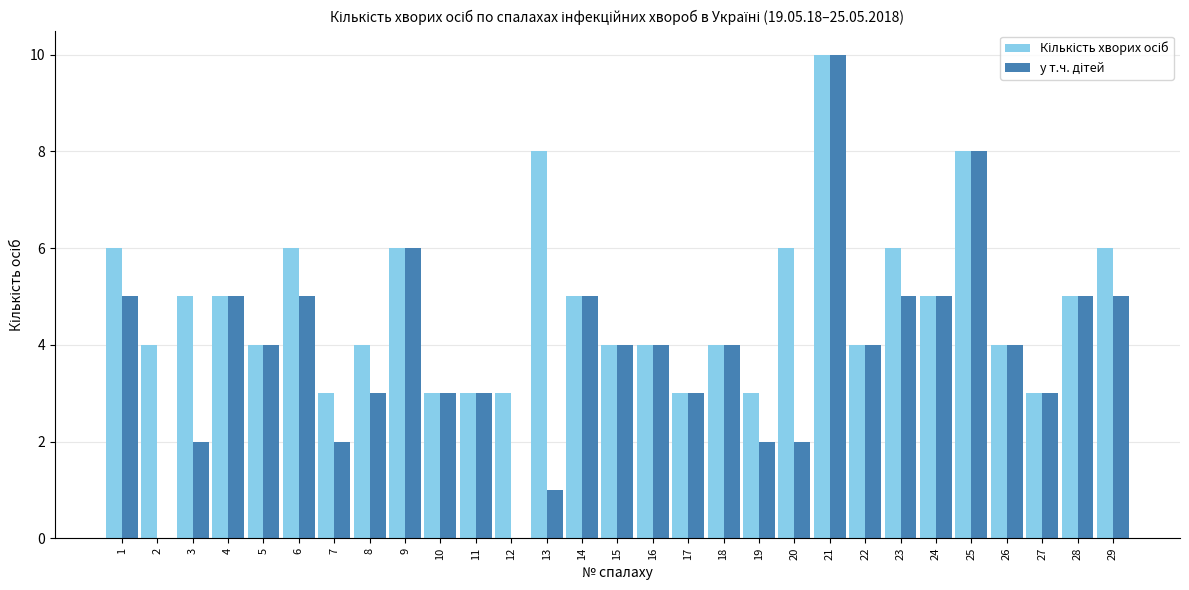

Which label corresponds to the largest value in the chart?

21